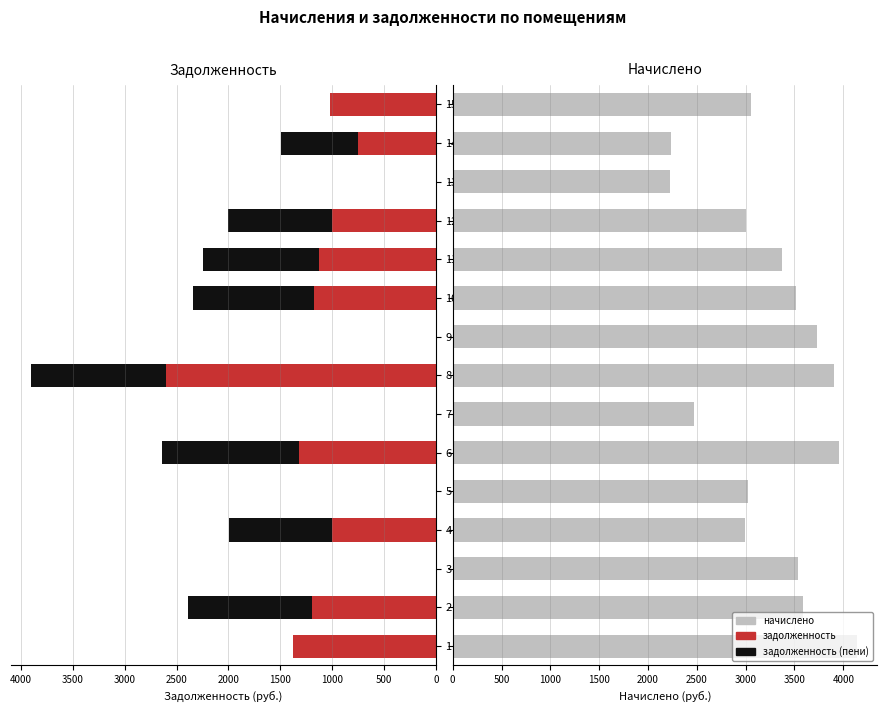

Reading left to right, extract all data points from this chart.

задолженность: 1381.1	1194.8	0.1	998.6	0.0	1319.0	0.0	2600.7	0.0	1171.2	1124.0	999.8	0.0	746.4	1018.4
задолженность (пени): 0.0	1194.8	0.0	998.6	0.0	1319.0	0.0	1300.4	0.0	1171.2	1124.0	999.8	0.0	746.4	0.0
начислено: 4143.3	3584.4	3536.0	2995.7	3021.8	3957.0	2474.1	3901.1	3726.0	3513.6	3372.0	2999.4	2228.2	2239.3	3055.3